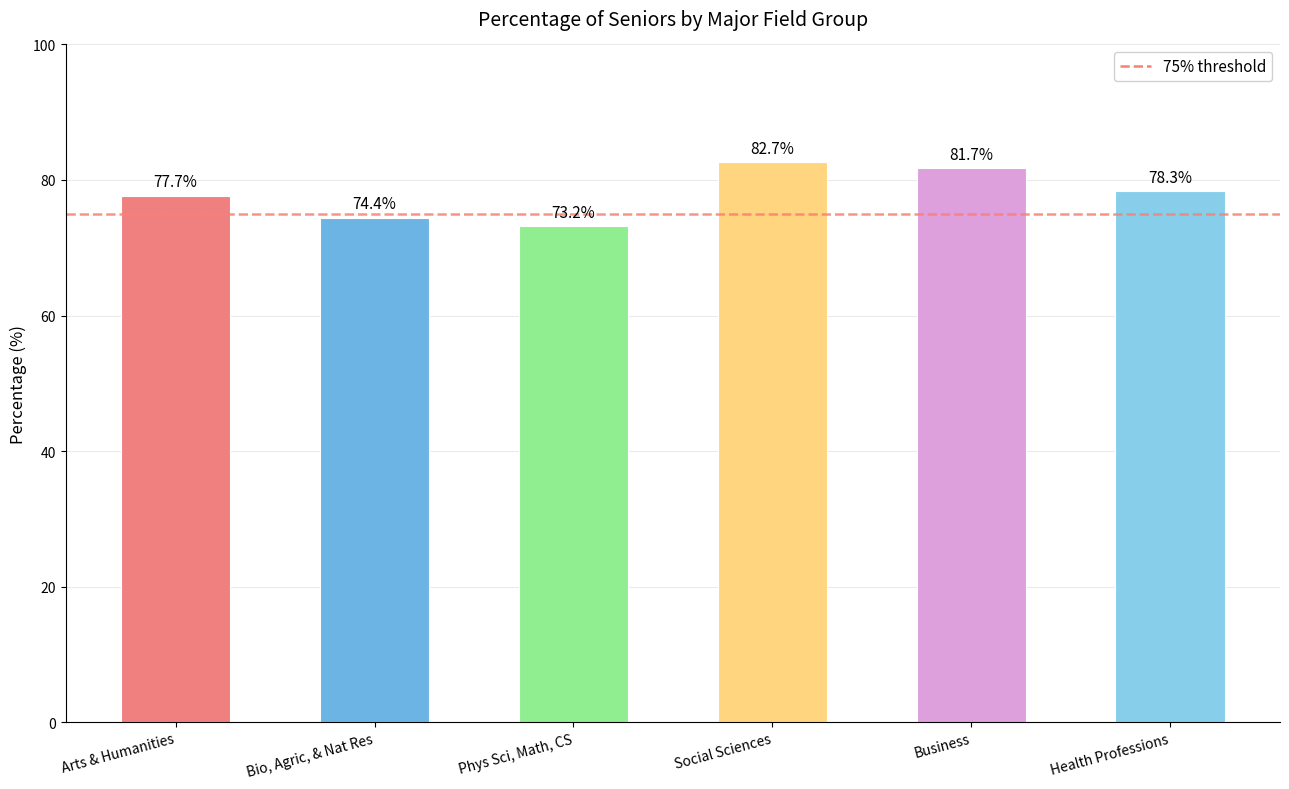

True or false: the data shows 82.7 at Social Sciences.

True